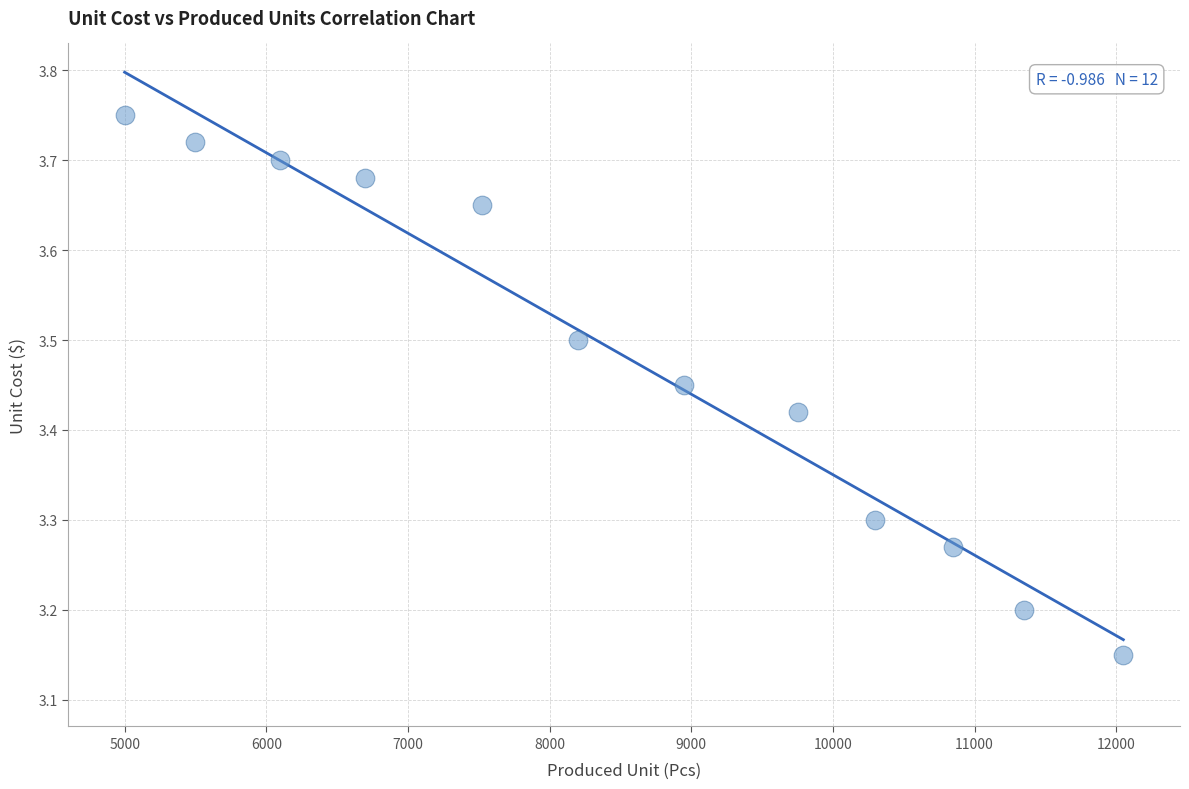

What is the range of Y values (max minus min)?

0.6